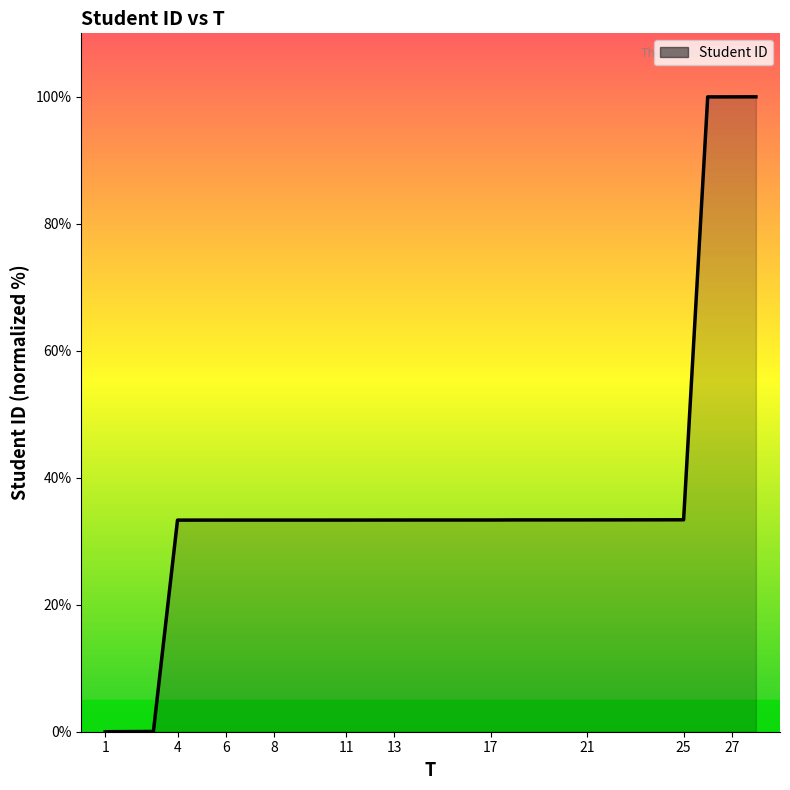

What is the difference between the maximum and minimum values?

100.0